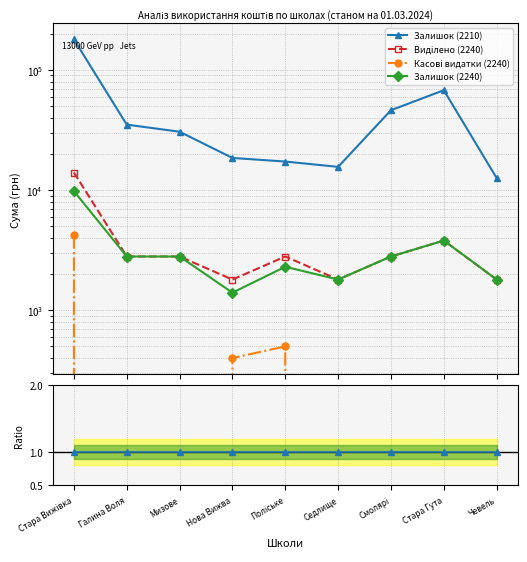

The Залишок (2210) series shows 1.0 at Стара Вижівка. True or false?

True